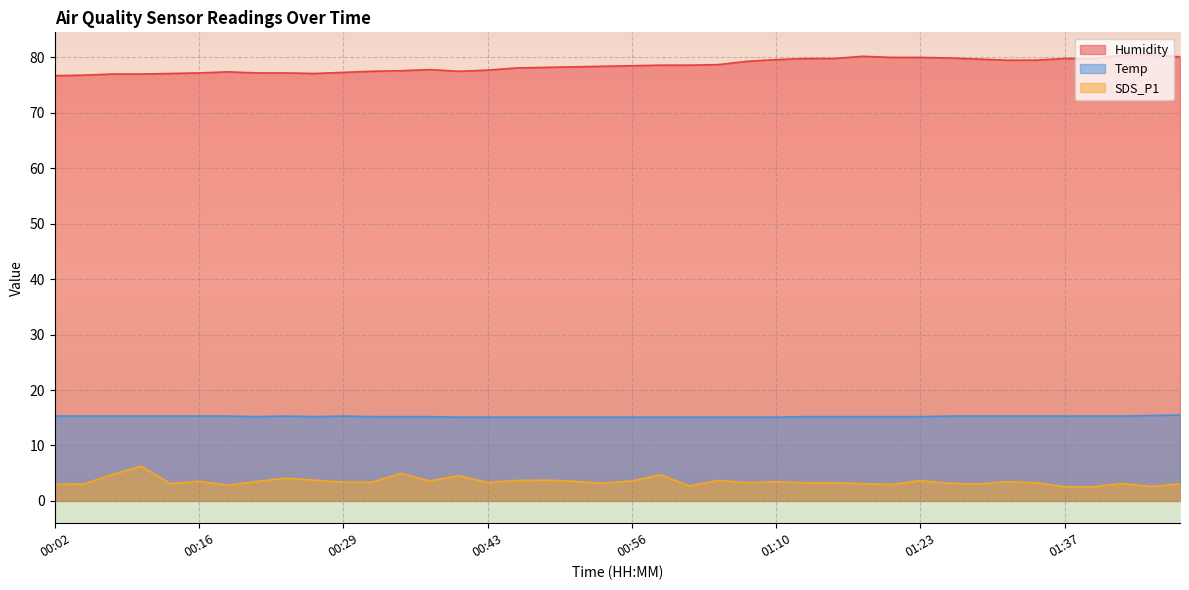

What is the smallest value displayed?

2.5